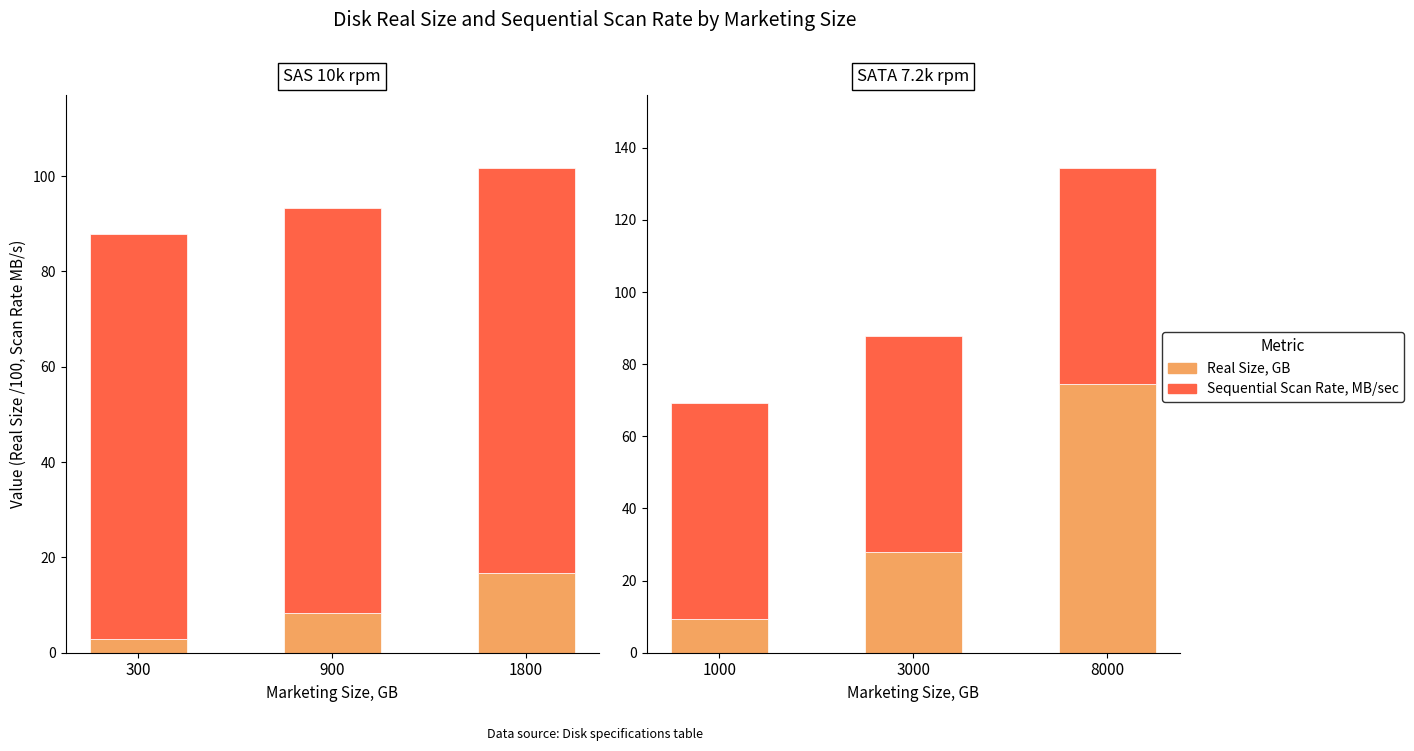

How many bars are there in total?

6